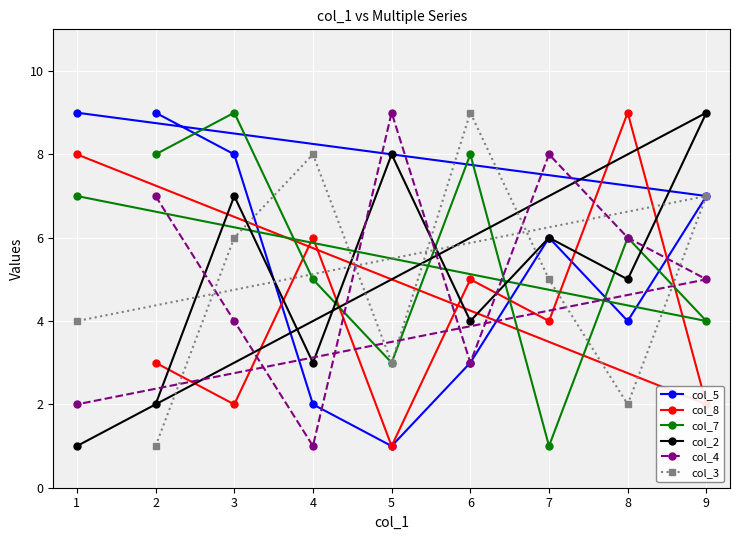

What value does the col_8 series have at 7?

4